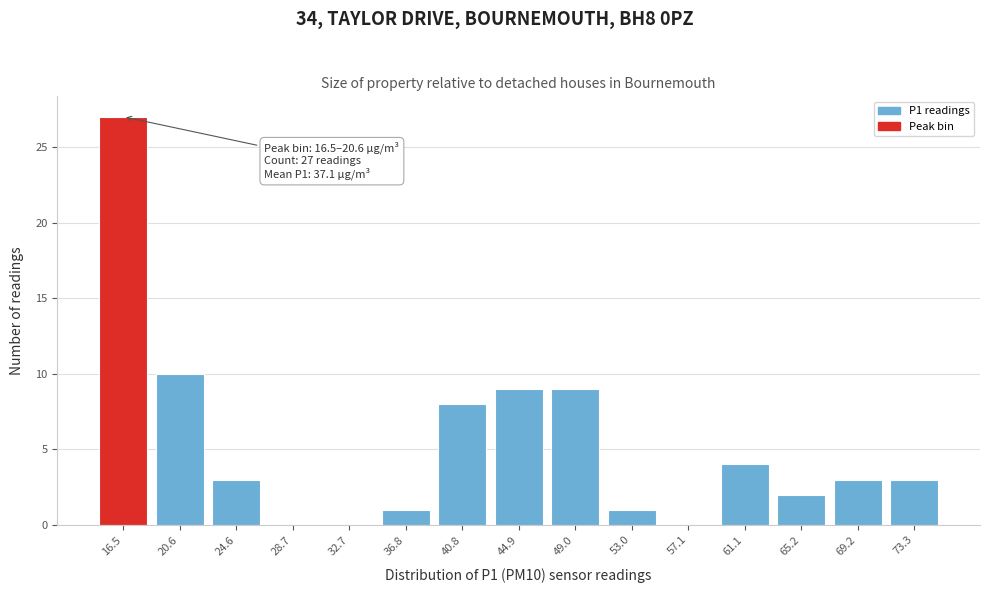

Reading right to left, list all the values displayed in this chart.

73.3=3	69.2=3	65.2=2	61.1=4	57.1=0	53.0=1	49.0=9	44.9=9	40.8=8	36.8=1	32.7=0	28.7=0	24.6=3	20.6=10	16.5=27